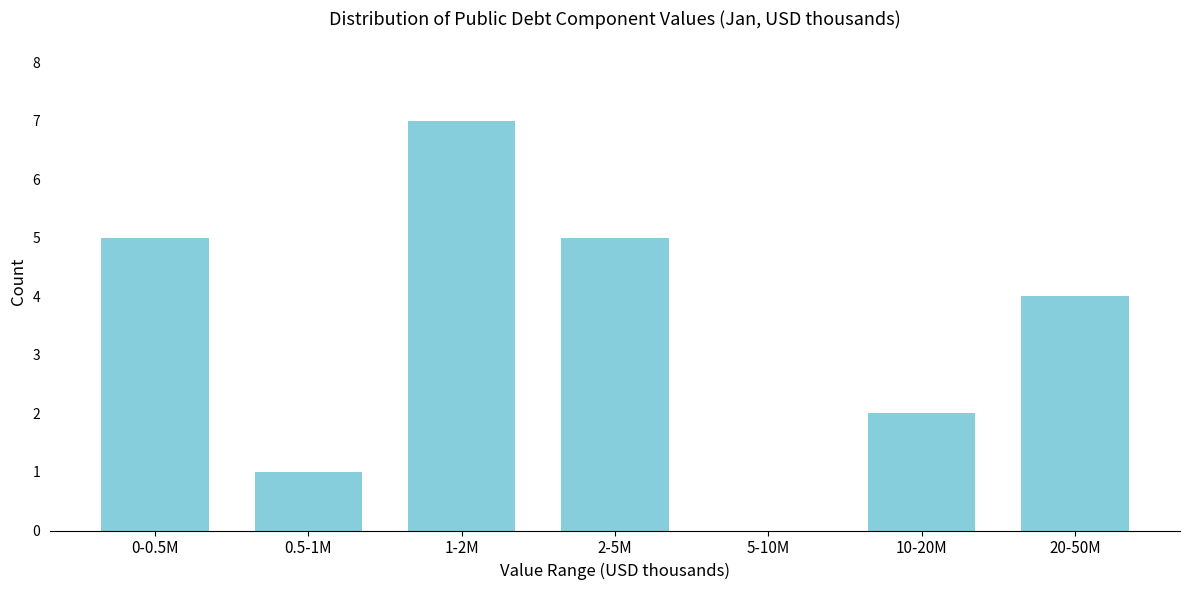

Reading left to right, list all the values displayed in this chart.

0-0.5M=5	0.5-1M=1	1-2M=7	2-5M=5	5-10M=0	10-20M=2	20-50M=4